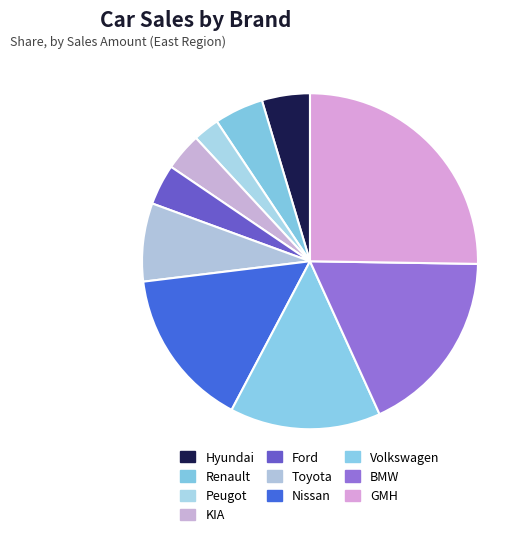

To the nearest percent, what percentage of the pie is GMH?

25%